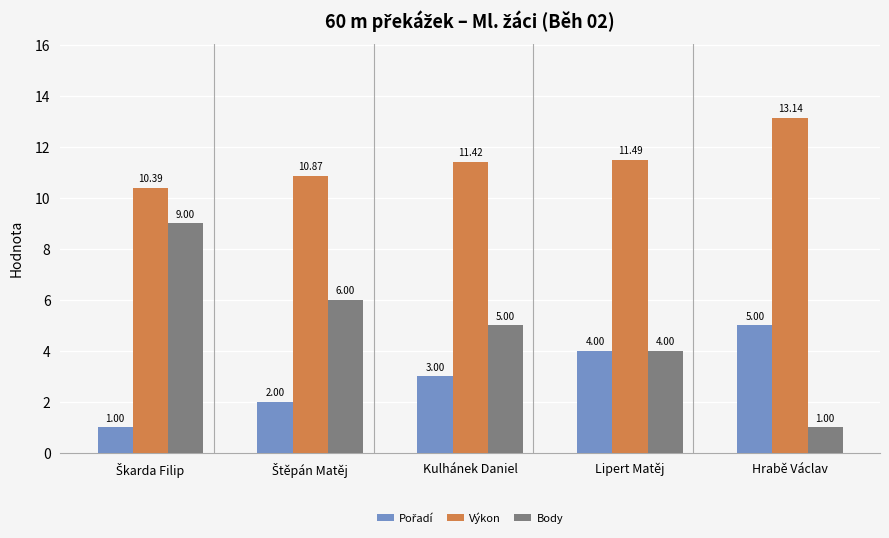

What is the average value of the Body series?

5.0